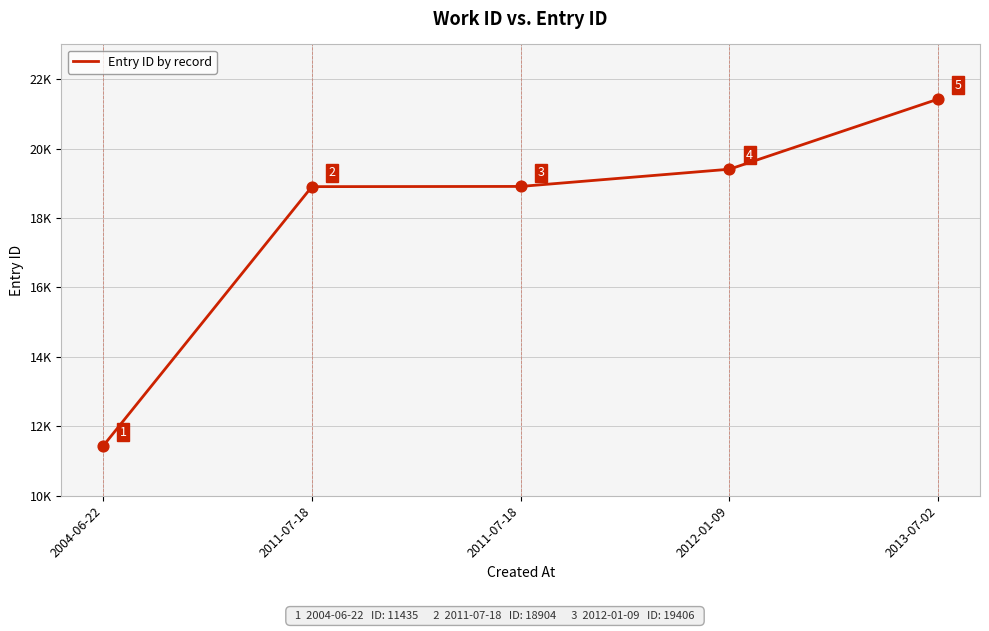

Approximately how many times larger is the value at 2011-07-18 compared to 2011-07-18?

1.0